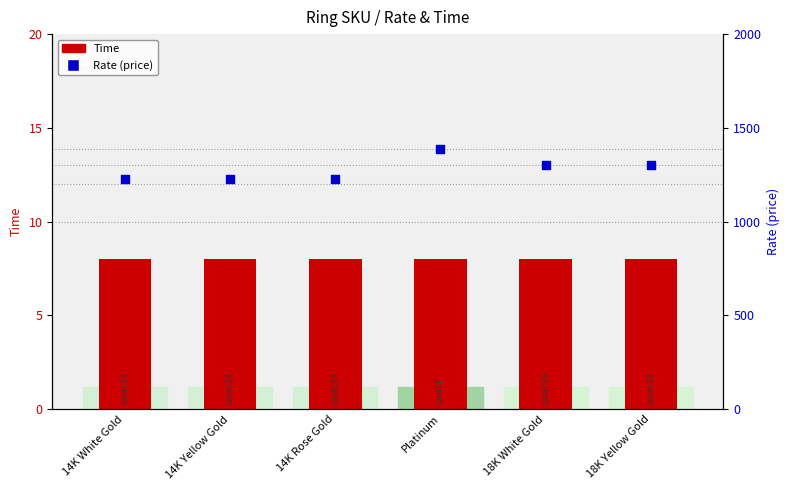

What are all the series names shown in the legend?

Time, Rate